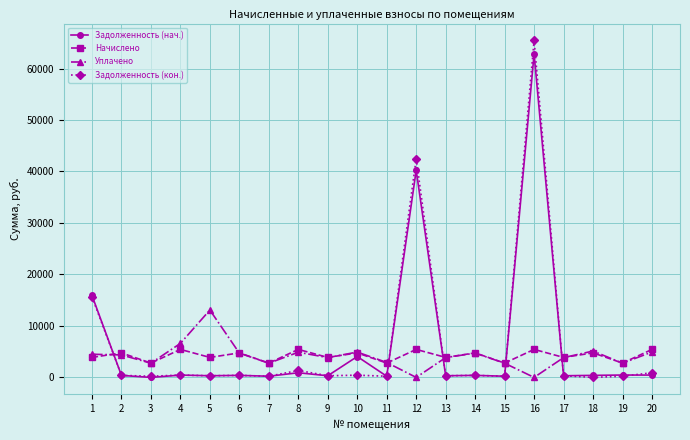

Which series has the widest spread of values?

Задолженность (кон.)